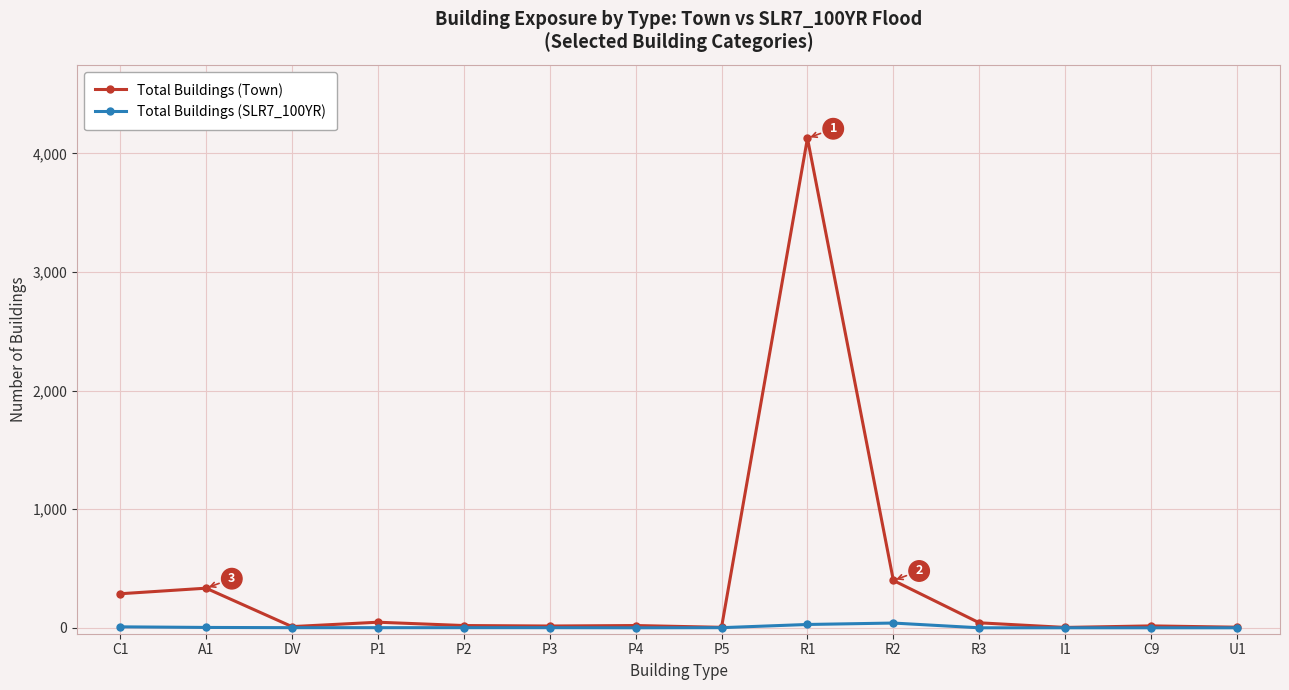

Does the chart have visible grid lines?

Yes